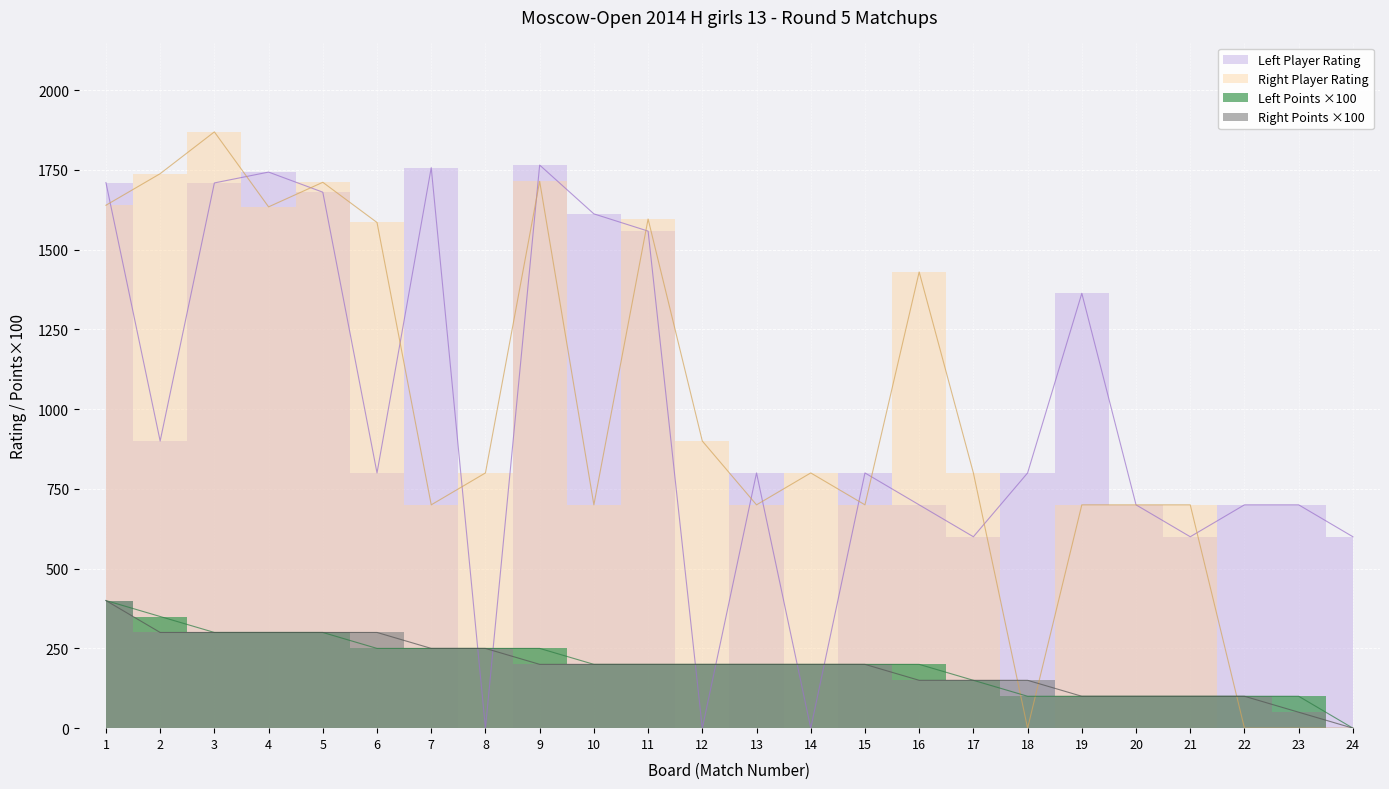

The value of Left Player Rating at 7 is 1757. True or false?

True